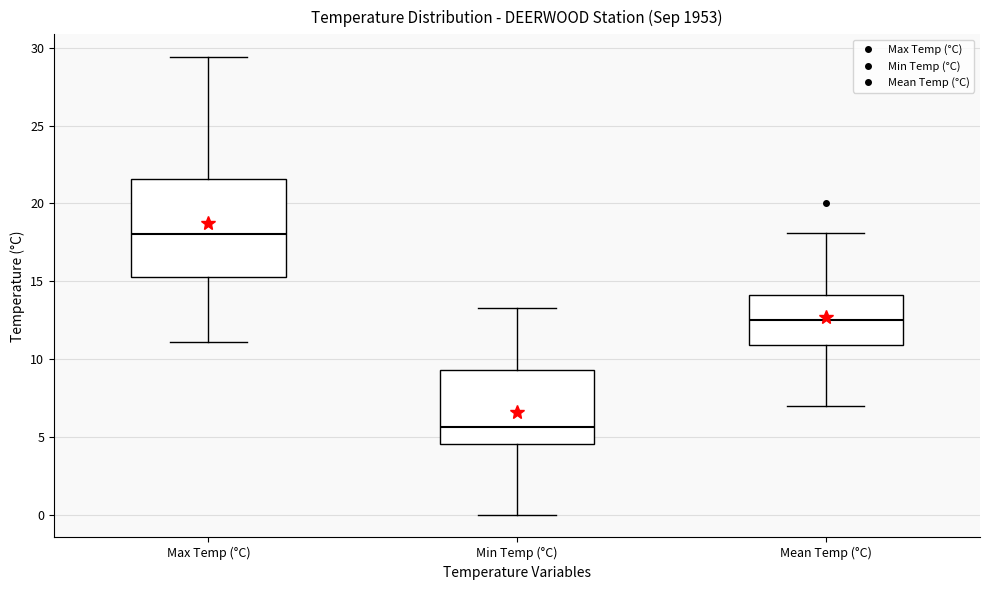

Comparing the boxes themselves (not the whiskers), which one is the tallest?

Max Temp (°C)